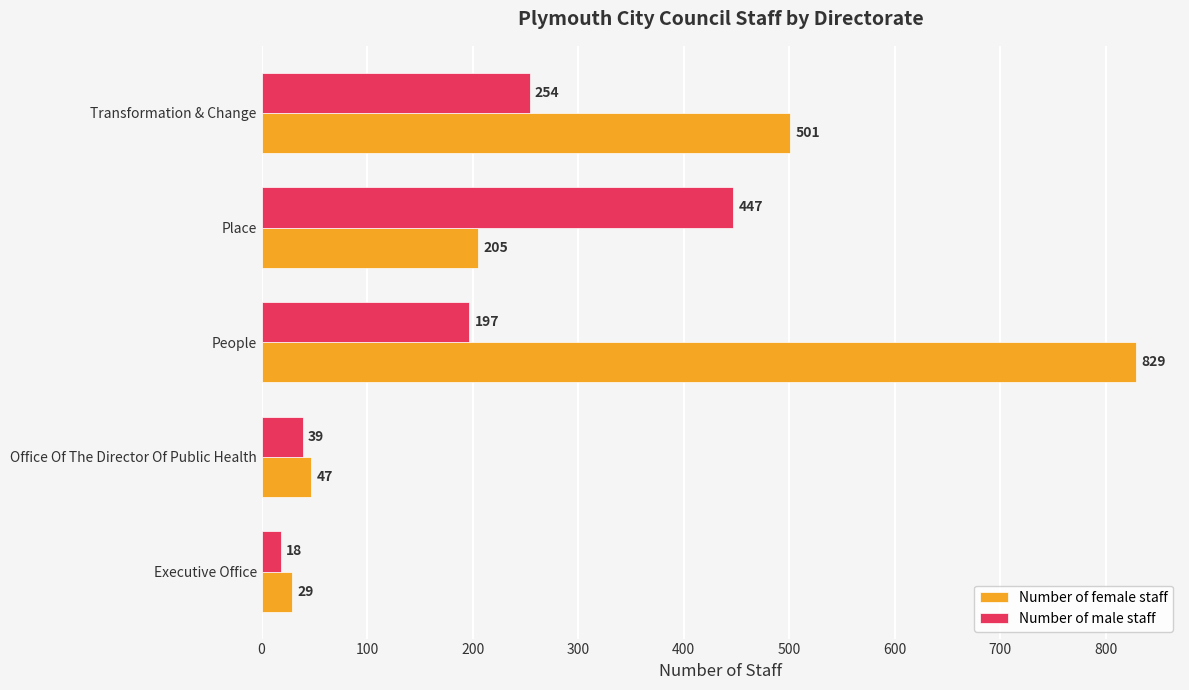

Which series has the largest total across all categories?

Number of female staff